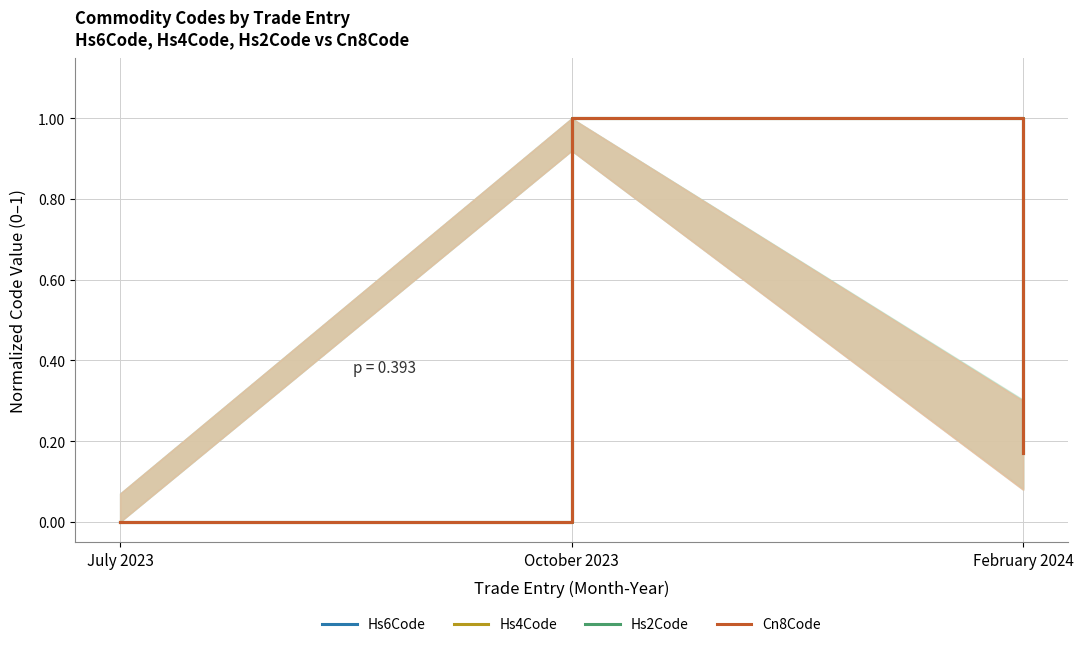

Reading right to left, list all the values displayed in this chart.

Hs6Code: February 2024=0.2	October 2023=1.0	July 2023=0.0
Hs4Code: February 2024=0.2	October 2023=1.0	July 2023=0.0
Hs2Code: February 2024=0.2	October 2023=1.0	July 2023=0.0
Cn8Code: February 2024=0.2	October 2023=1.0	July 2023=0.0